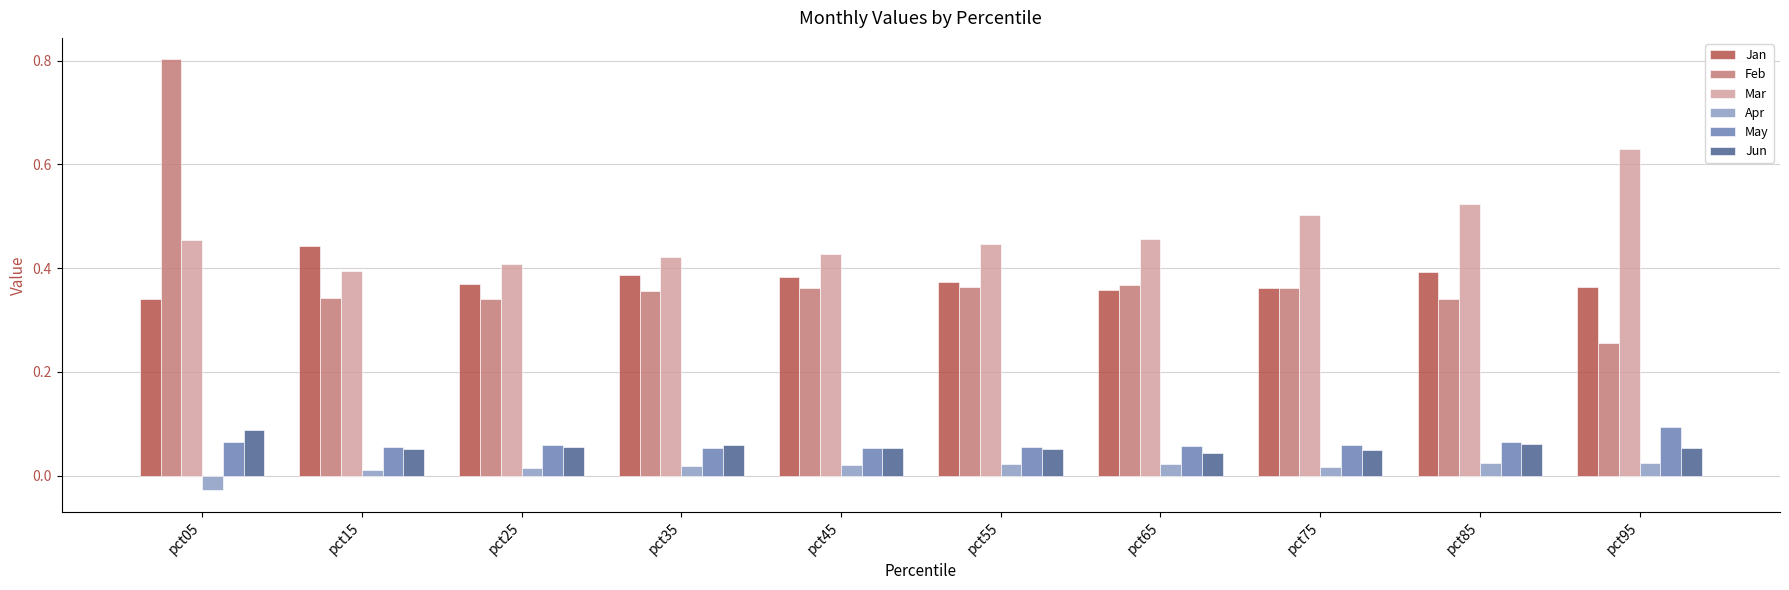

How many Feb values are between 0 and 1?

10